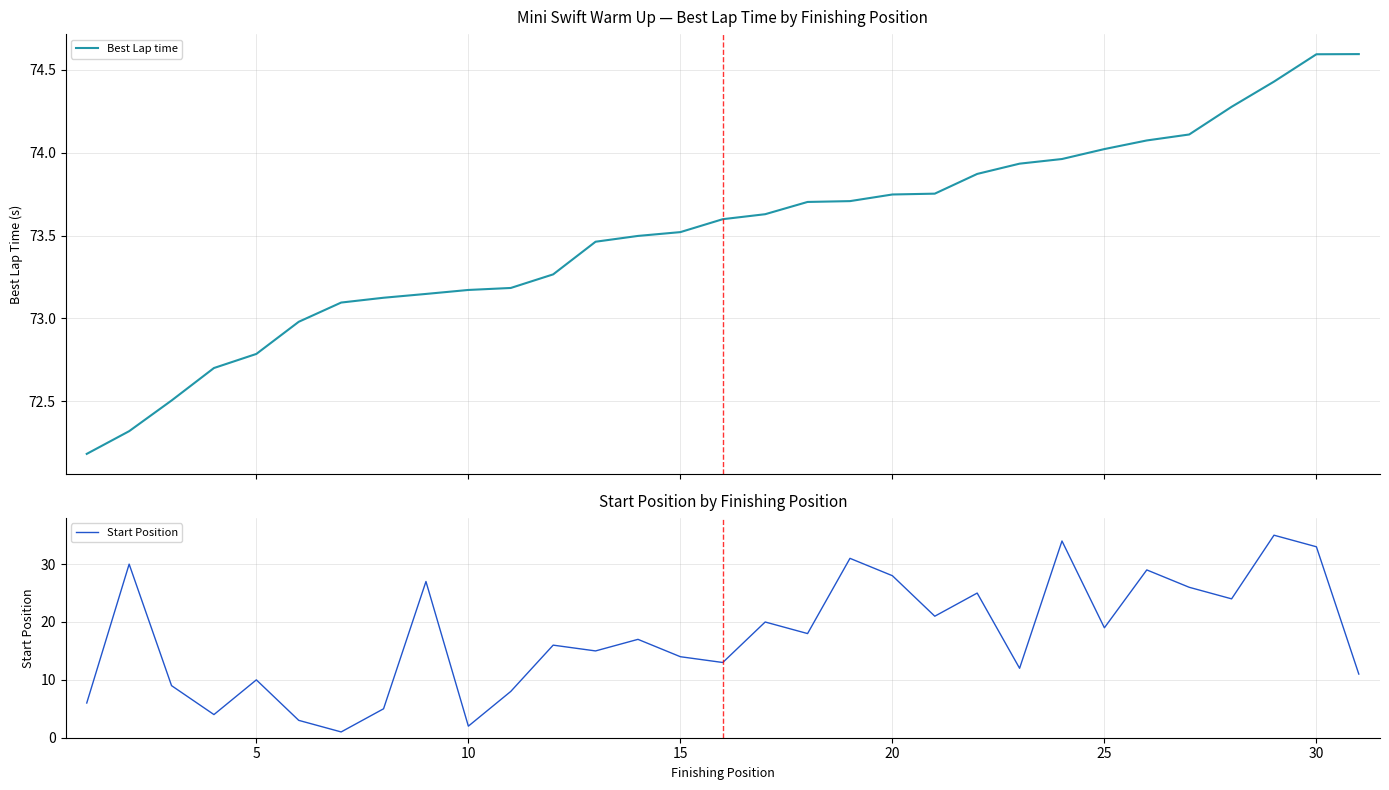

What is the minimum value for Best Lap time?

72.2